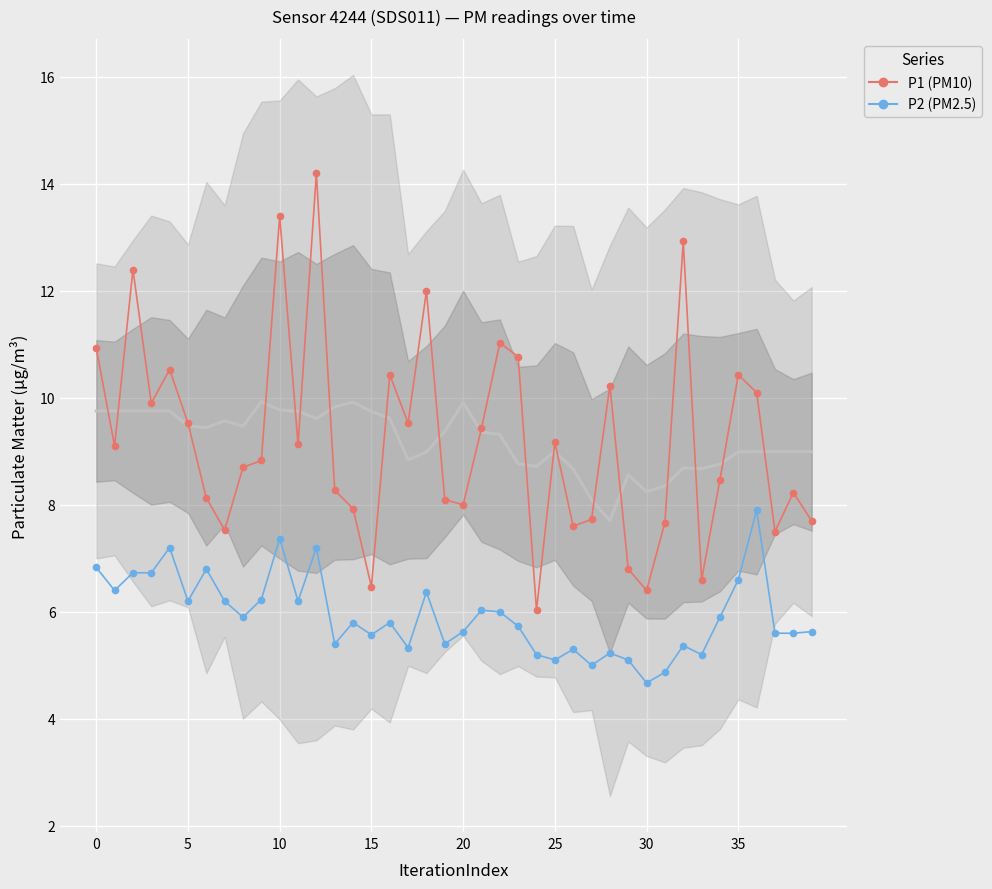

What is the sum of the P2 values at 12 and 33?

12.4